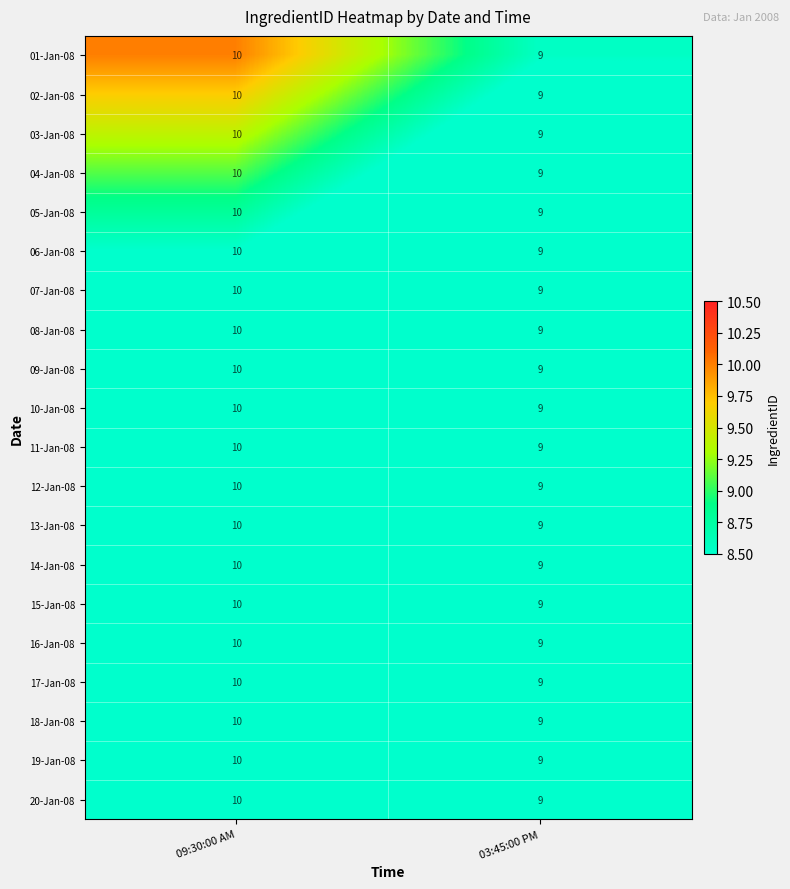

Which category has the lowest value across all series?

03:45:00 PM